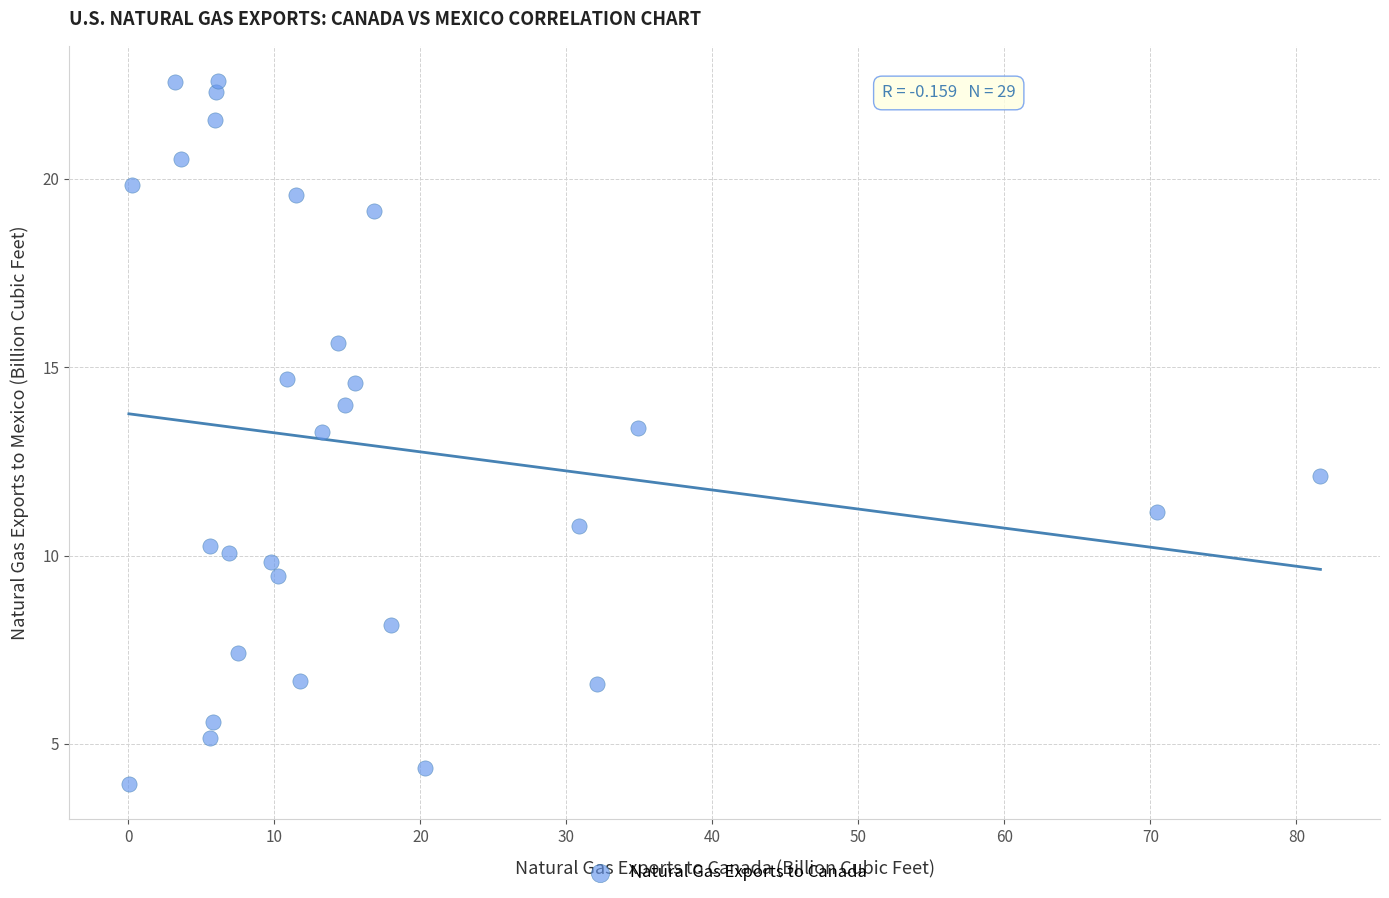

What is the range of X values (max minus min)?

81.6